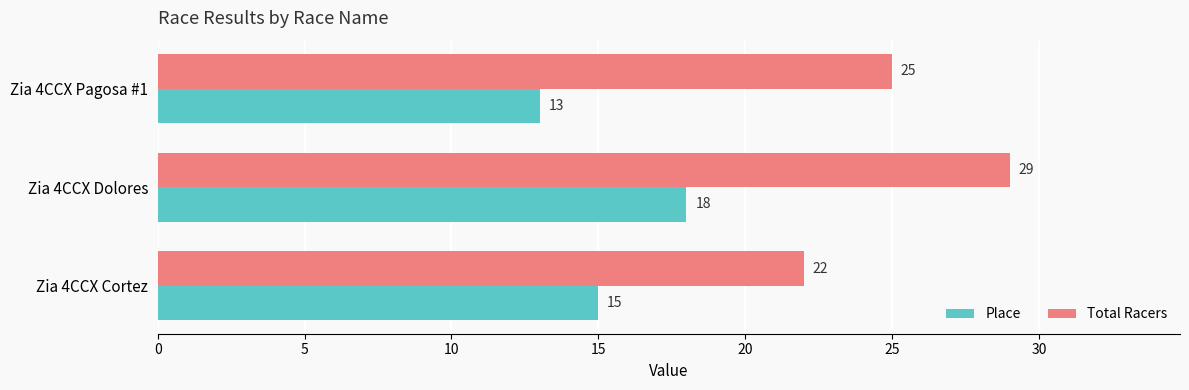

How many data points does each series have?

3